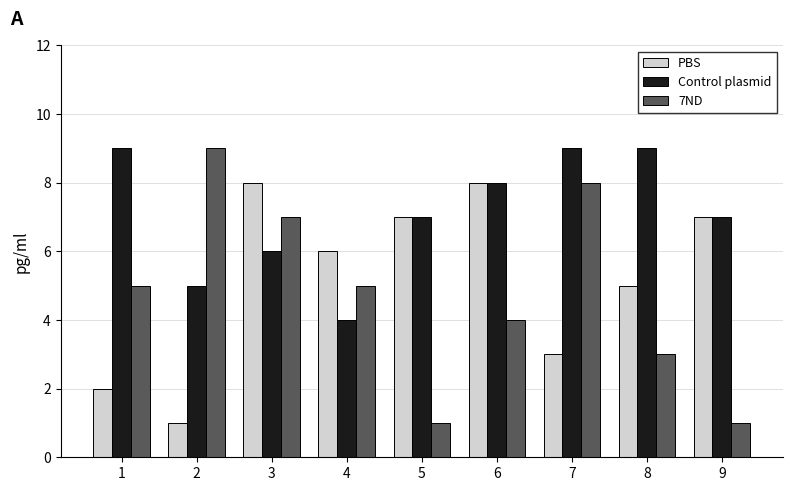

Reading left to right, extract all data points from this chart.

PBS: 1=2	2=1	3=8	4=6	5=7	6=8	7=3	8=5	9=7
Control plasmid: 1=9	2=5	3=6	4=4	5=7	6=8	7=9	8=9	9=7
7ND: 1=5	2=9	3=7	4=5	5=1	6=4	7=8	8=3	9=1